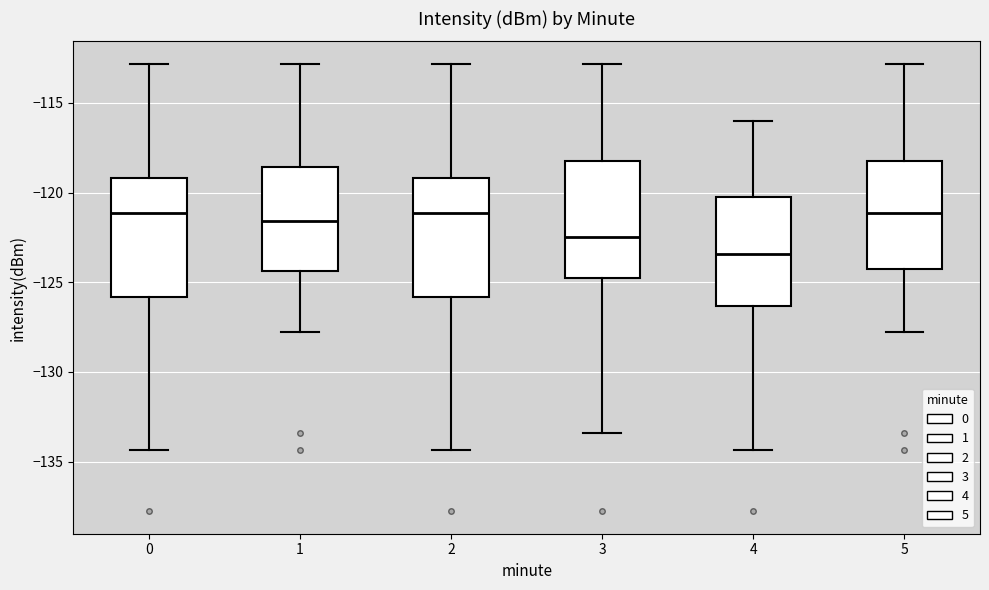

Where does the lower whisker of the box at x = 4 end on the y-axis? The values are not printed on the chart, so give them approximately, as read against the axis.

-134.5